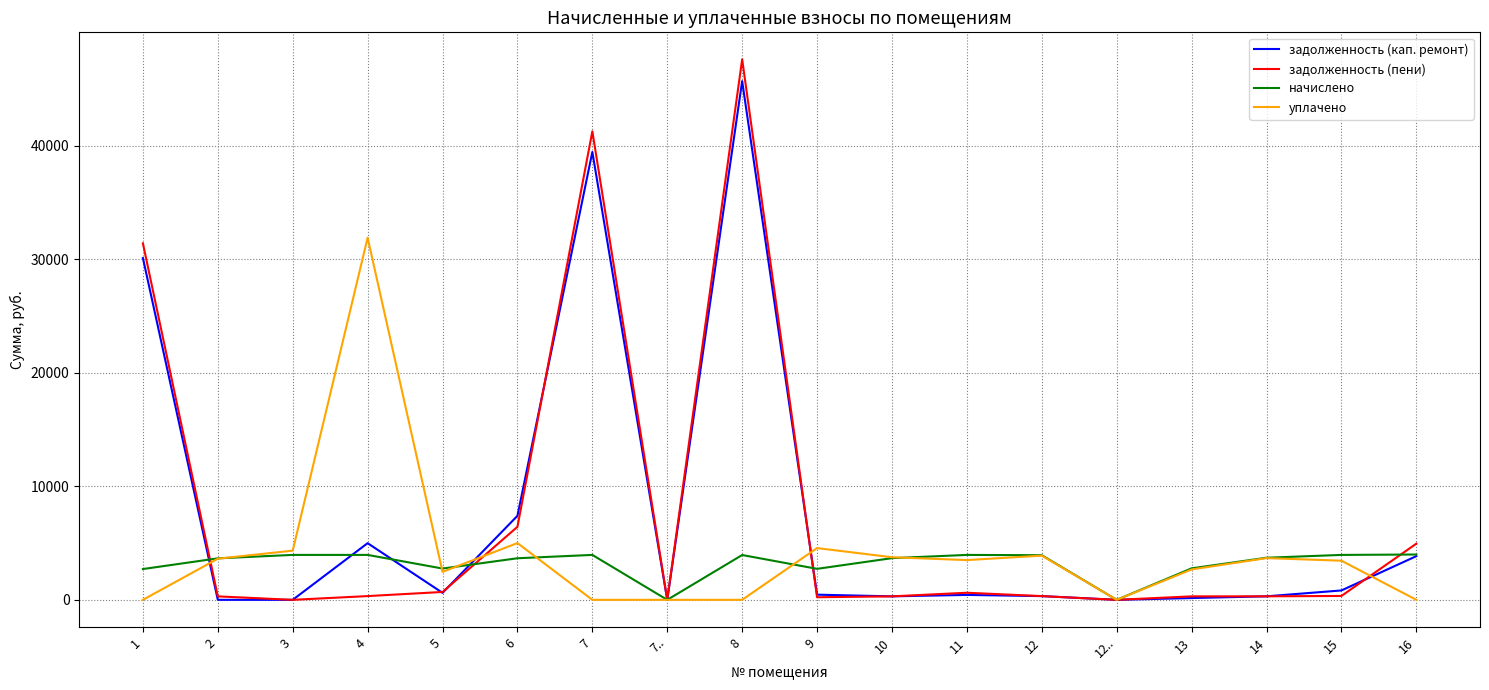

What is the total value across all series at 5?

6526.4